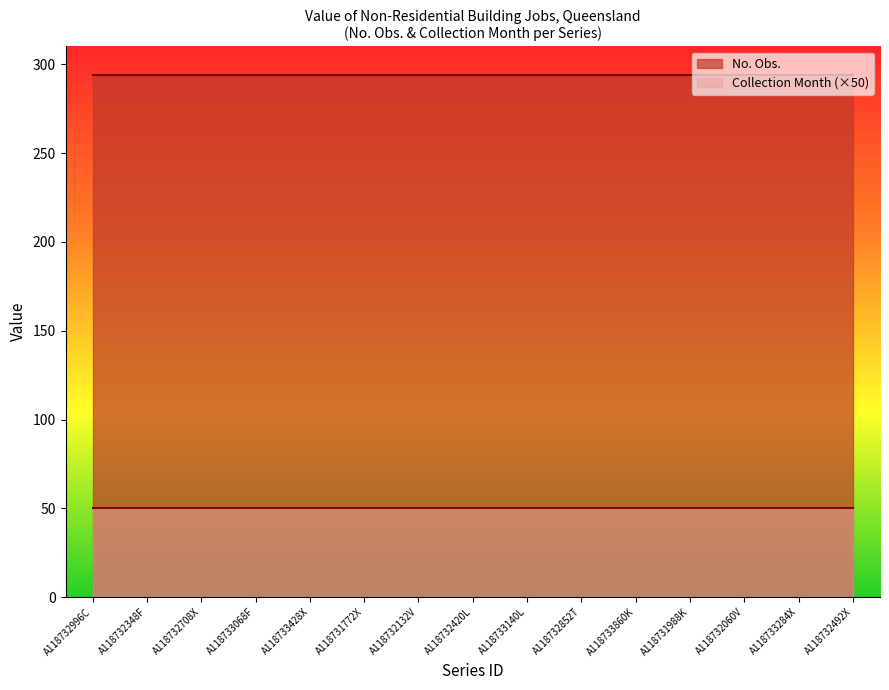

What is the label of the 3rd point from the right?

A118732060V